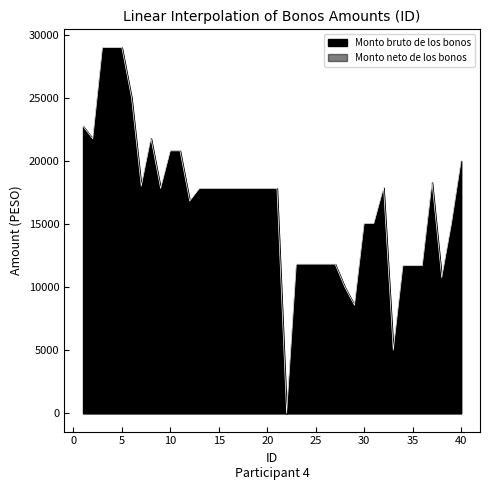

True or false: the data shows 6119 at 19.

False